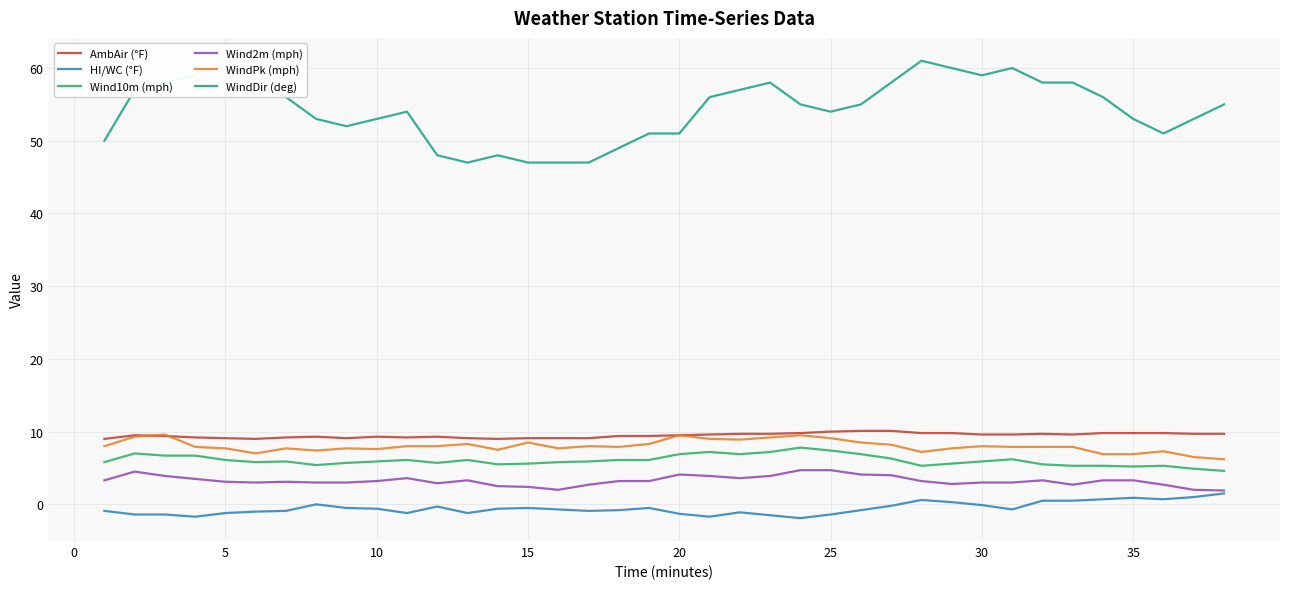

What is the minimum value shown in the chart?

-1.9